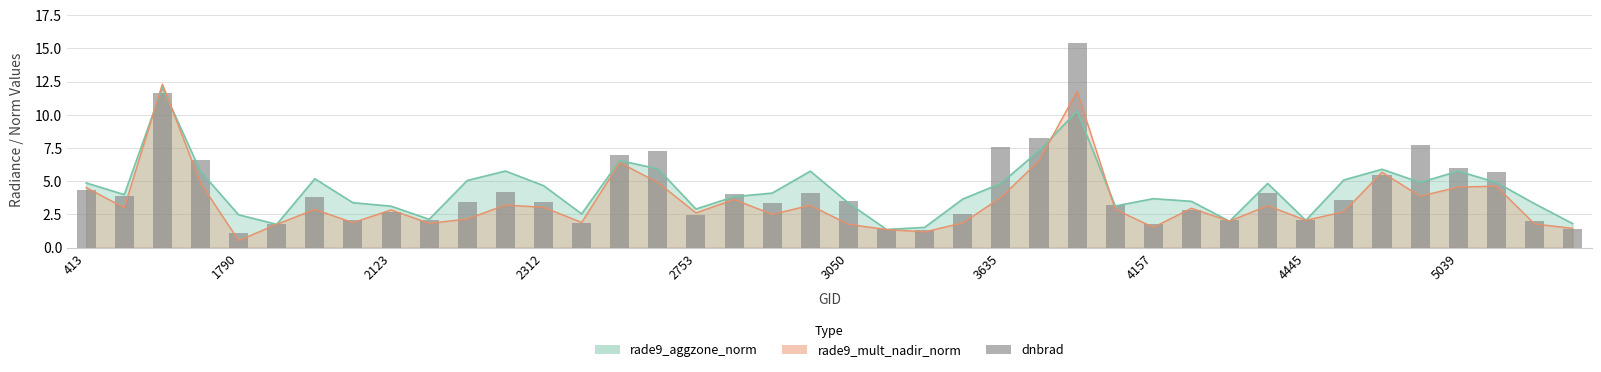

What is the difference between the maximum and minimum values?

14.3